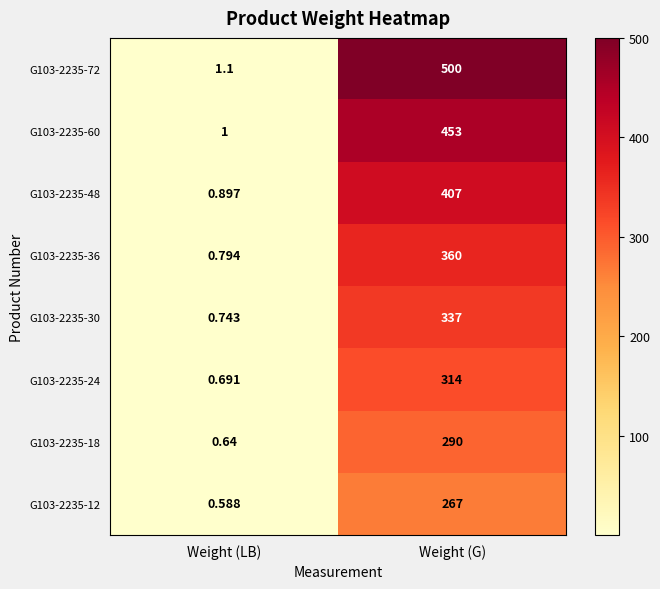

At which label does G103-2235-60 reach its minimum?

Weight (LB)